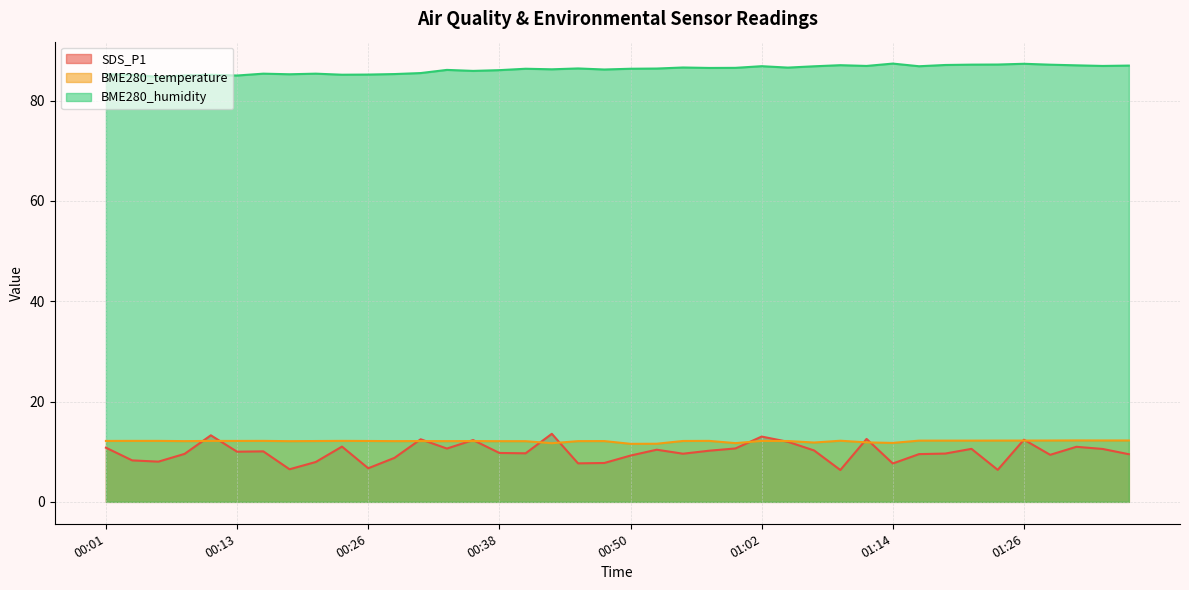

How many intersections are there between BME280_temperature and SDS_P1?

14